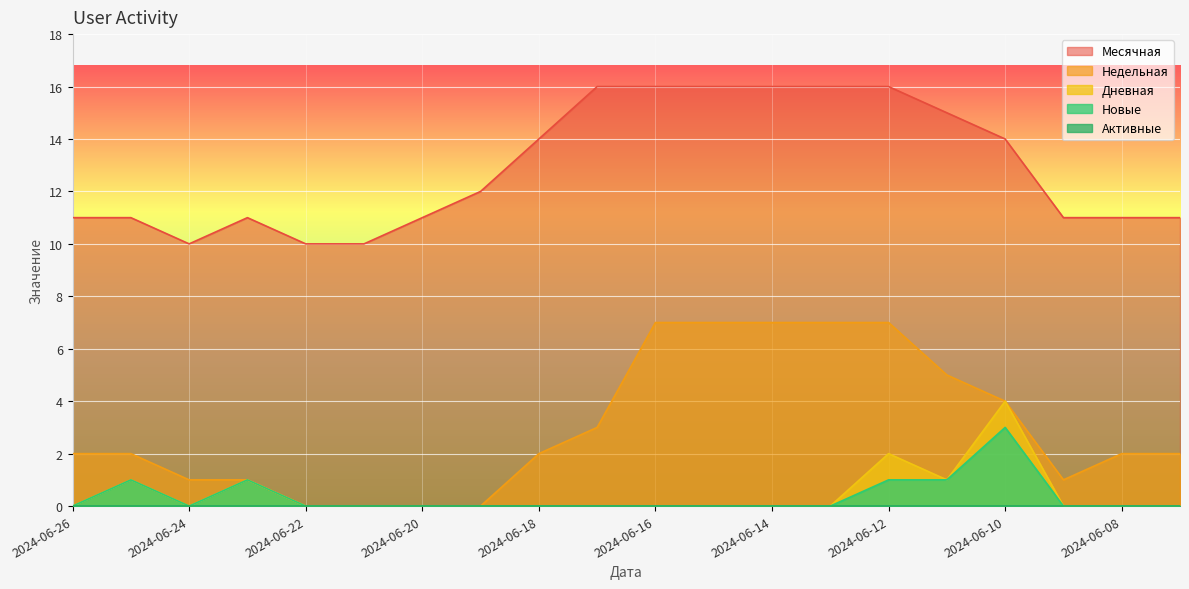

How many distinct data groups are displayed?

5